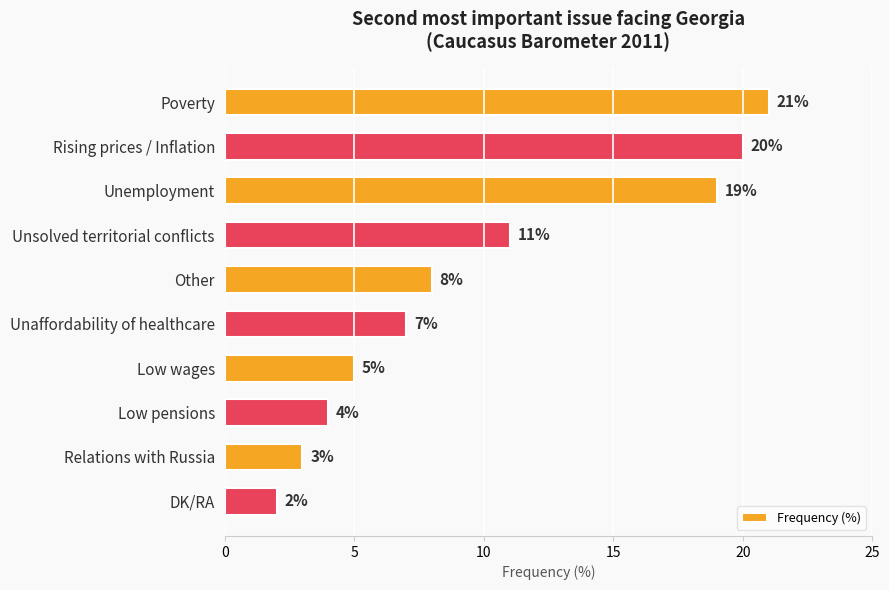

What is the minimum value shown in the chart?

2